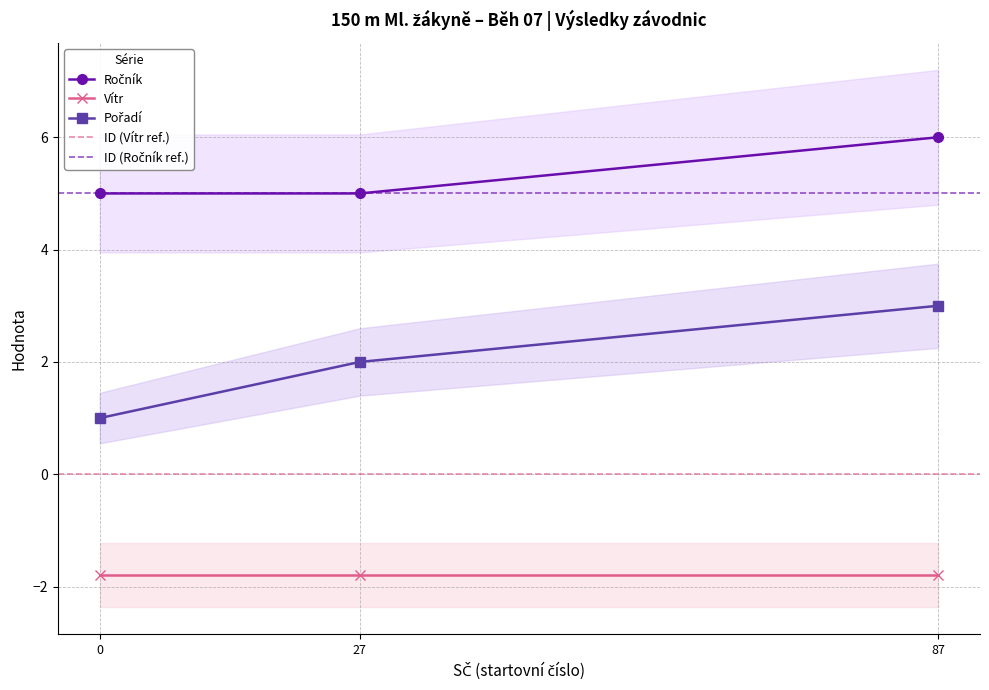

True or false: Vítr has a value of -1.8 at 0.

True